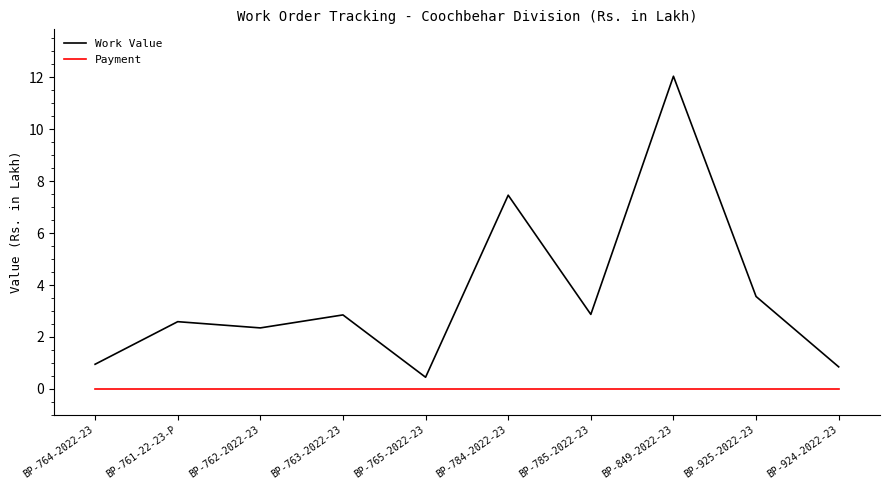

List the series in order of their overall mean, highest first.

Work Value, Payment